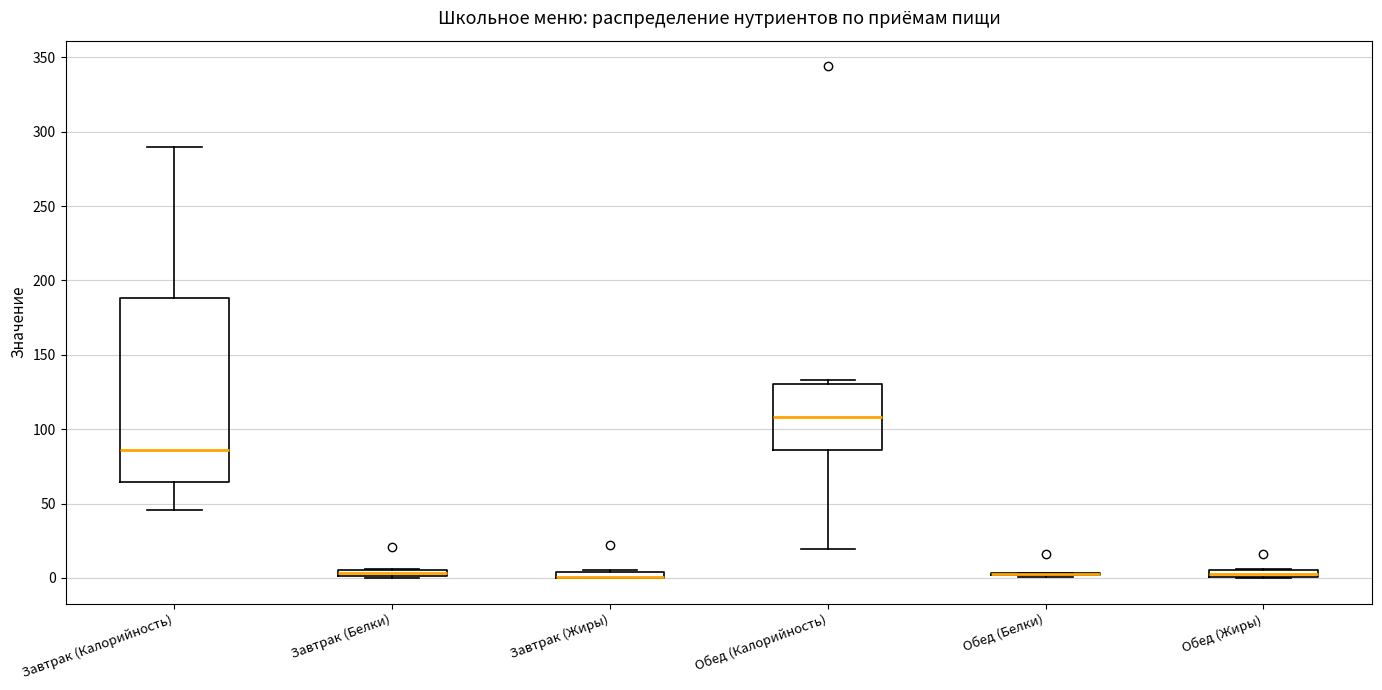

Where does the lower whisker of the box for Завтрак (Калорийность) end on the y-axis? The values are not printed on the chart, so give them approximately, as read against the axis.

45